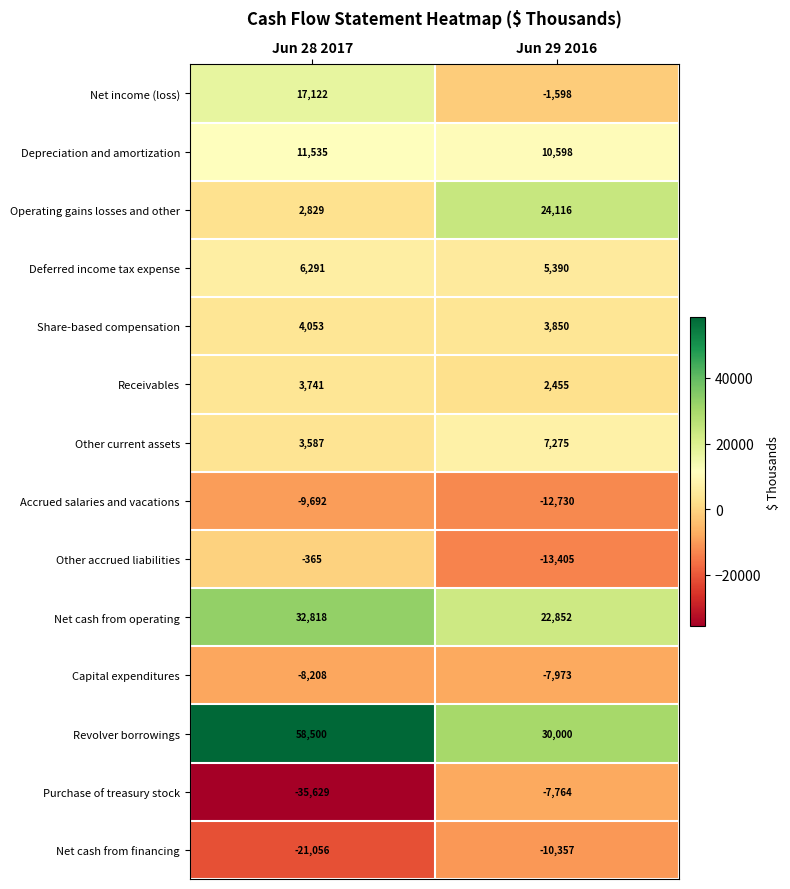

What value does the Revolver borrowings series have at Jun 29 2016?

30000